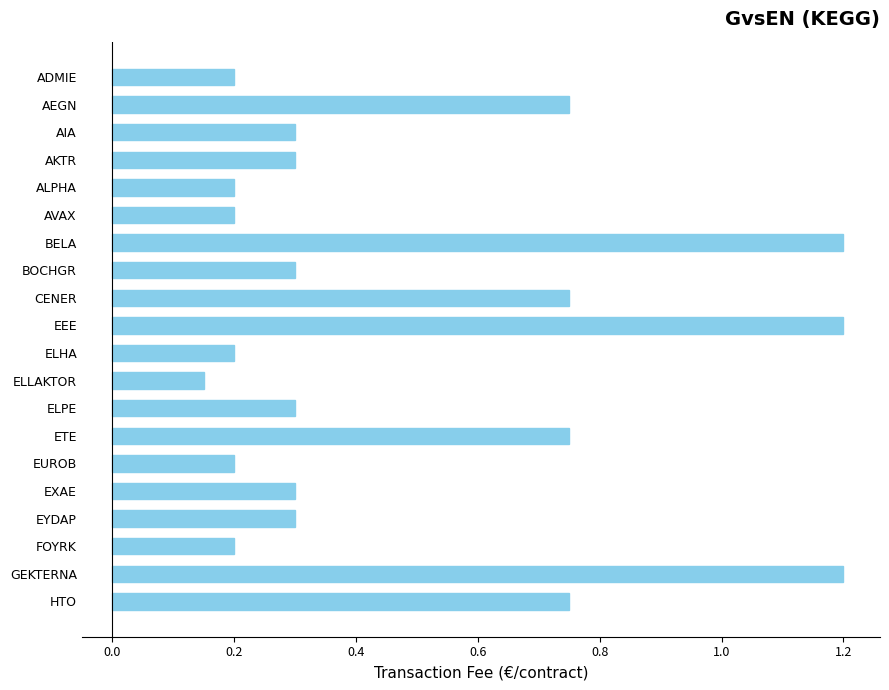

The value at GEKTERNA is 0.7. True or false?

False